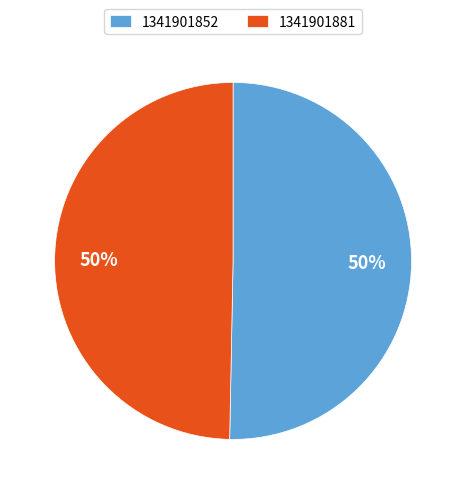

To the nearest percent, what percentage of the pie is 1341901852?

50%